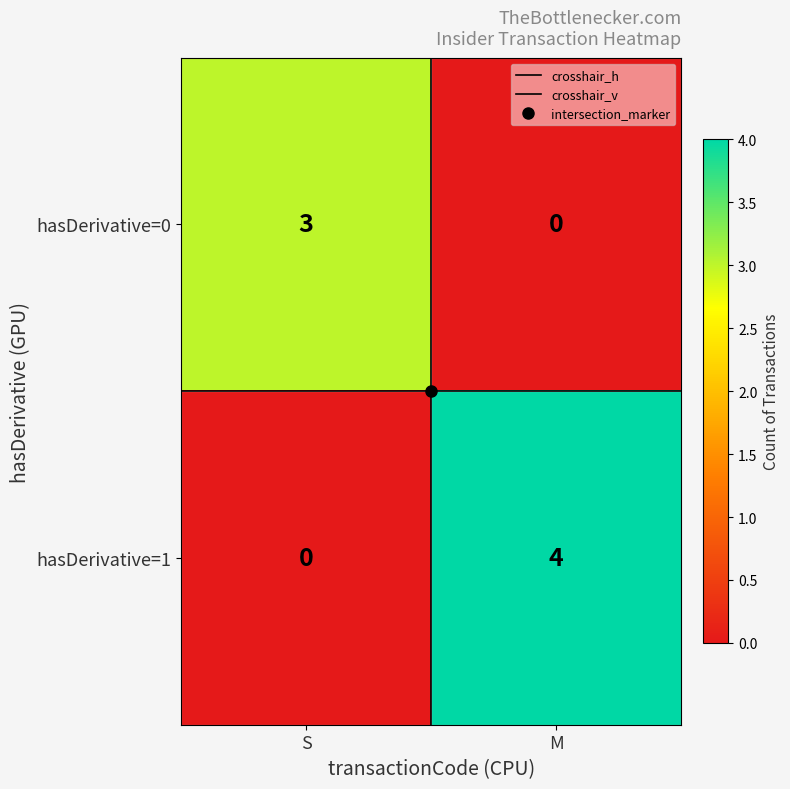

At M, list the series in order from largest to smallest.

hasDerivative=1, hasDerivative=0